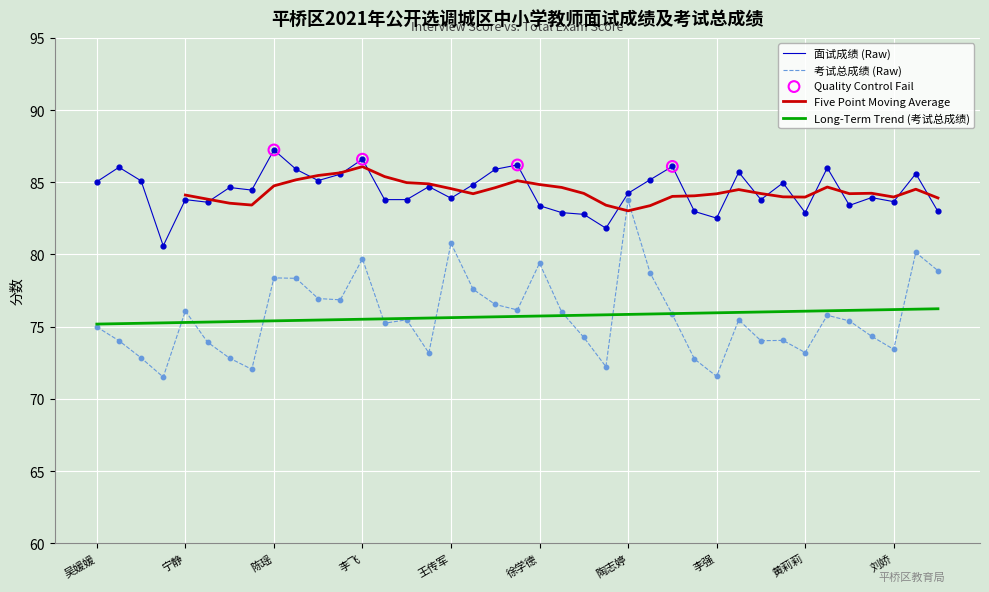

Which series reaches the maximum Y coordinate?

面试成绩